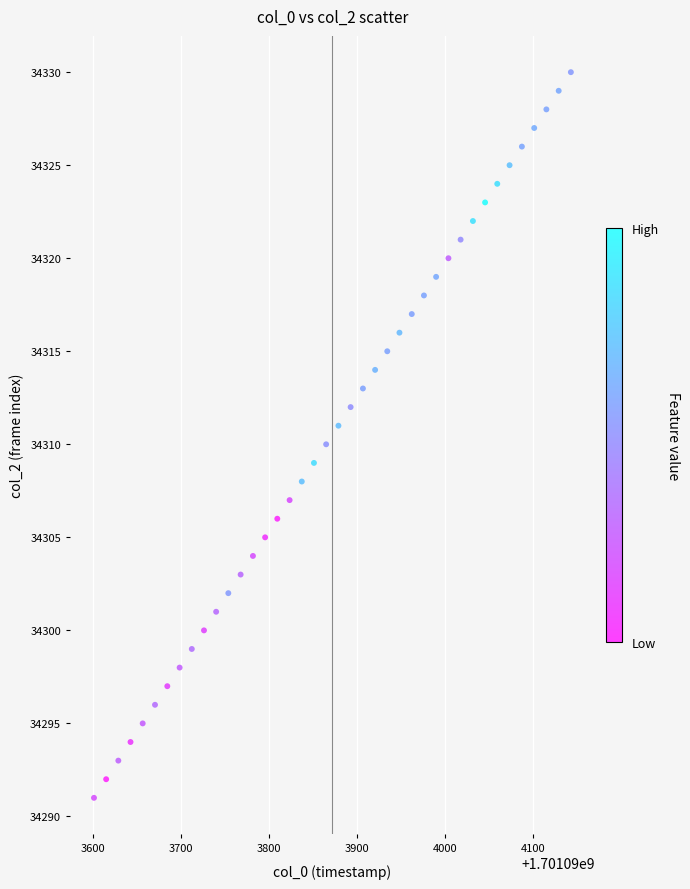

What is the range of Y values (max minus min)?

39